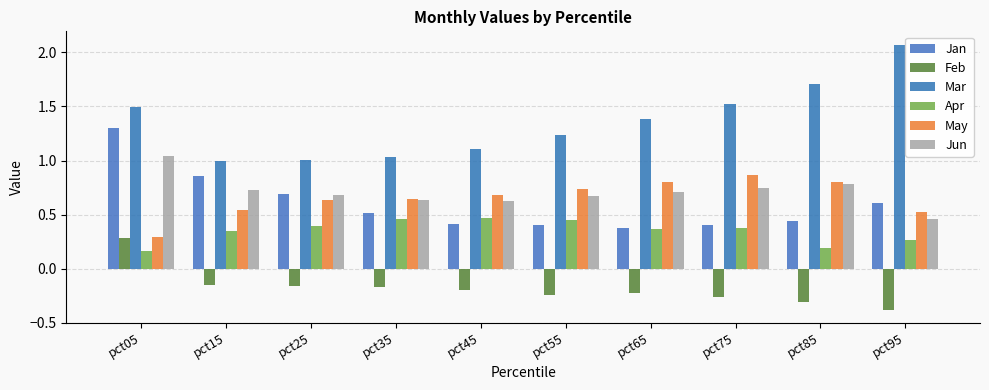

How many data points does each series have?

10